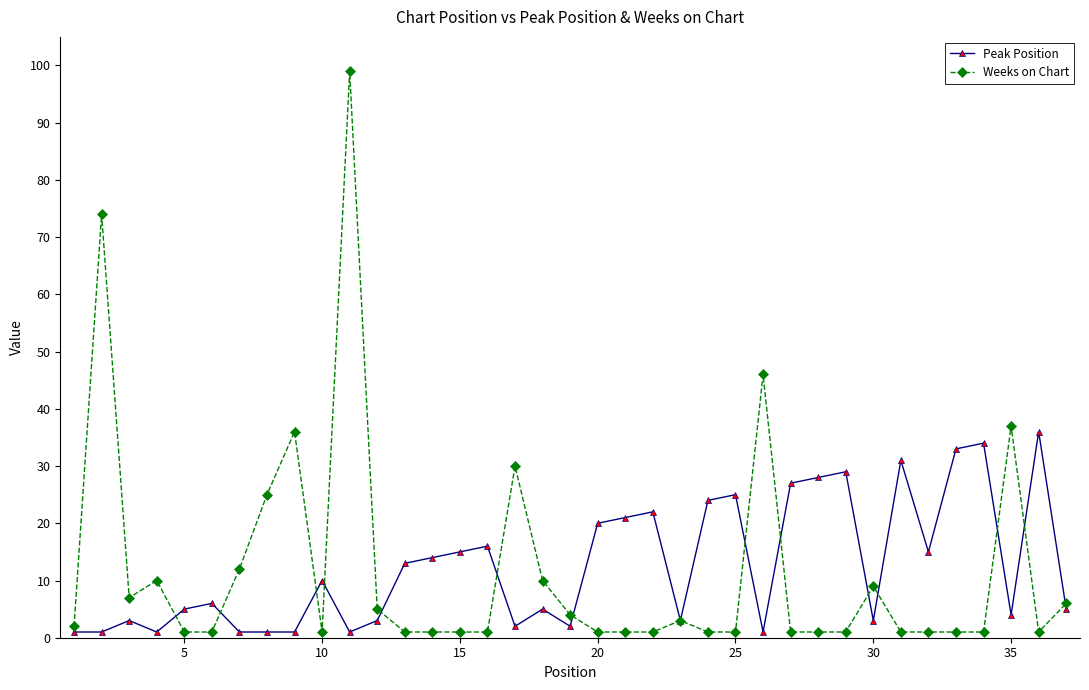

Rank the series by their maximum value, from lowest to highest.

Peak Position, Weeks on Chart